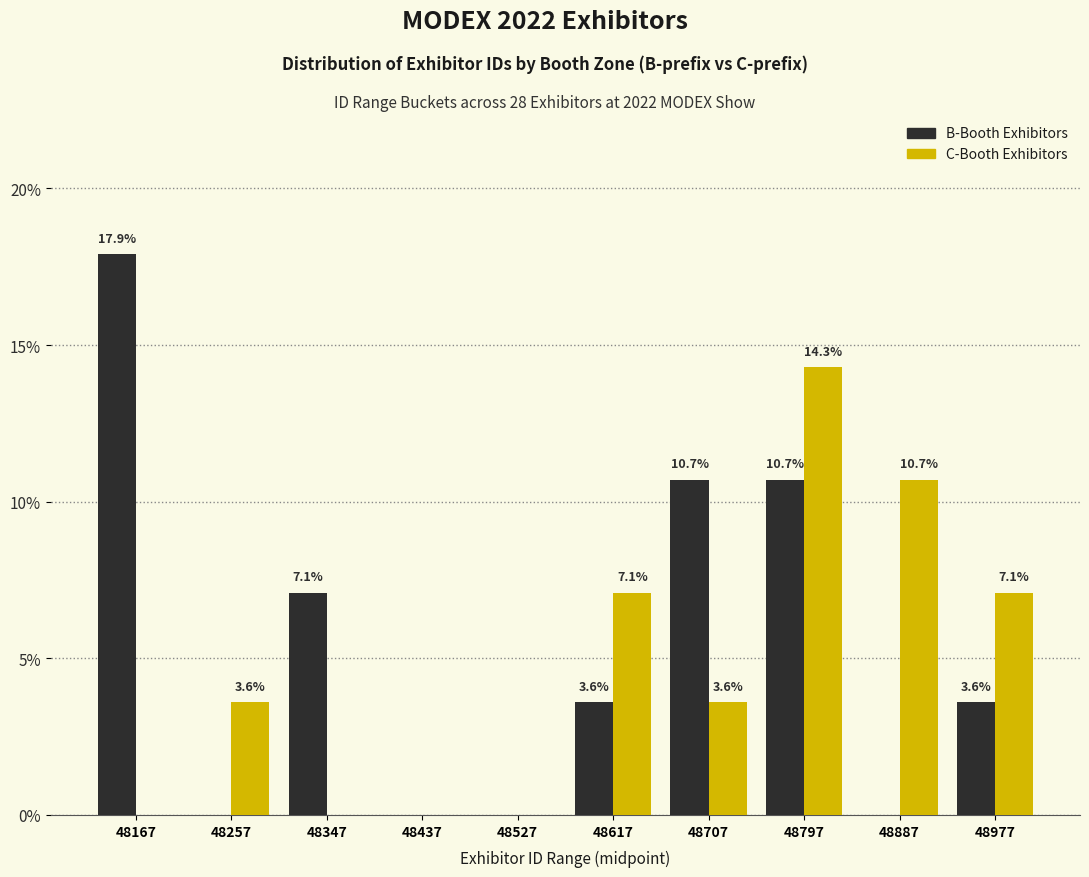

What is the sum of the B-Booth Exhibitors values at 48437 and 48617?

3.6